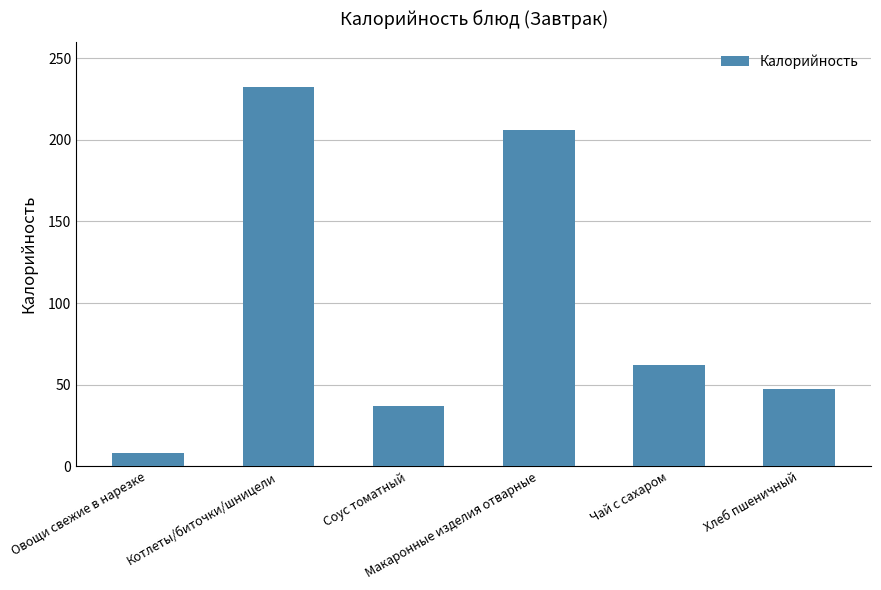

Which has a higher value, Соус томатный or Чай с сахаром?

Чай с сахаром